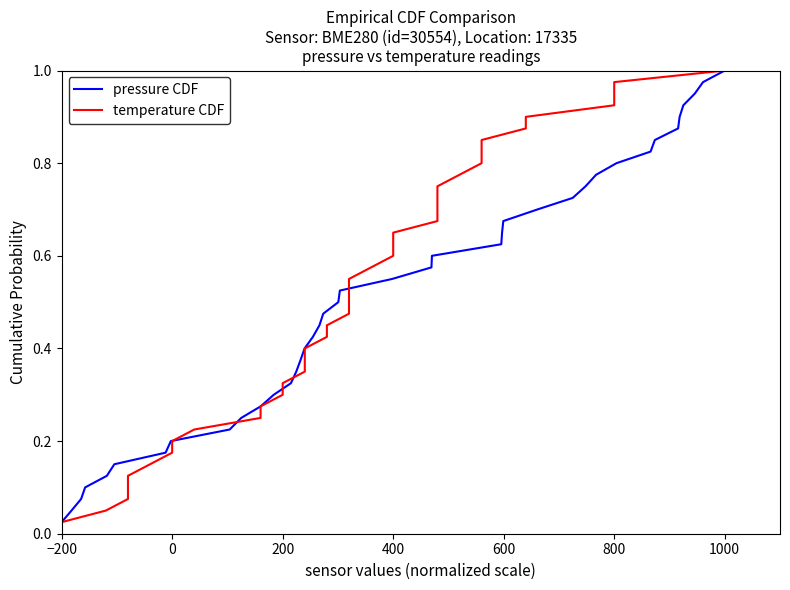

Which series has the largest total across all categories?

pressure CDF